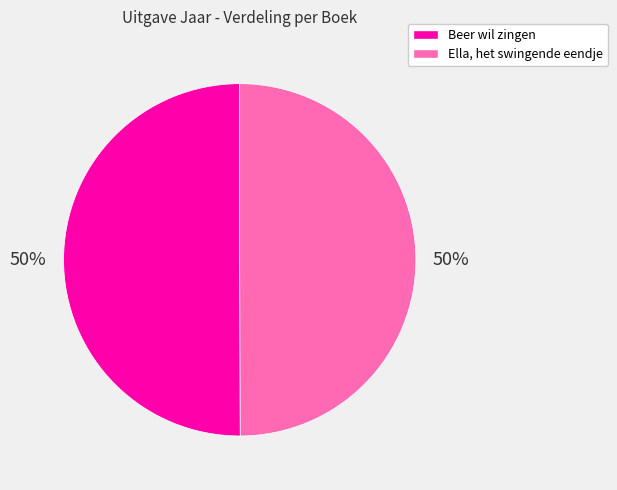

The Beer wil zingen slice represents 50% of the pie. True or false?

True